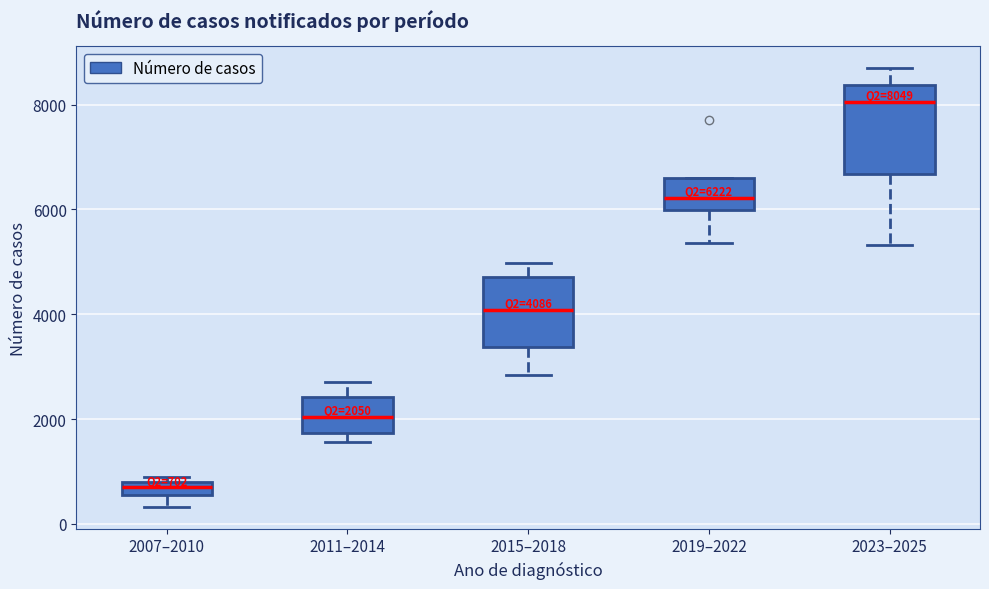

Which box has the highest median line?

2023–2025